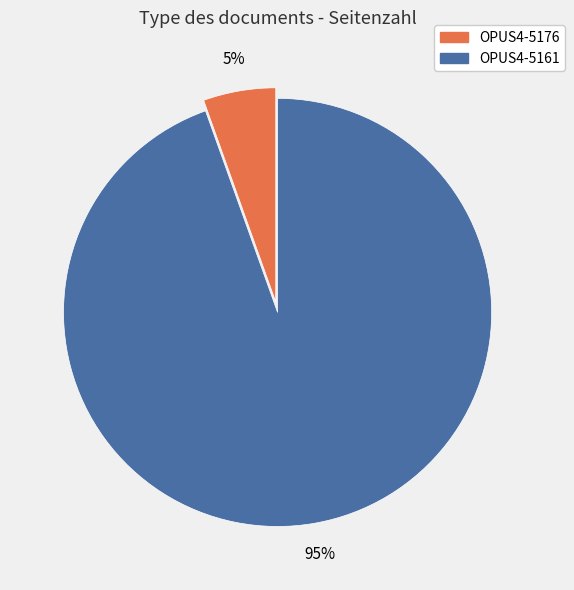

Is the sum of OPUS4-5176 and OPUS4-5161 greater than half?

Yes